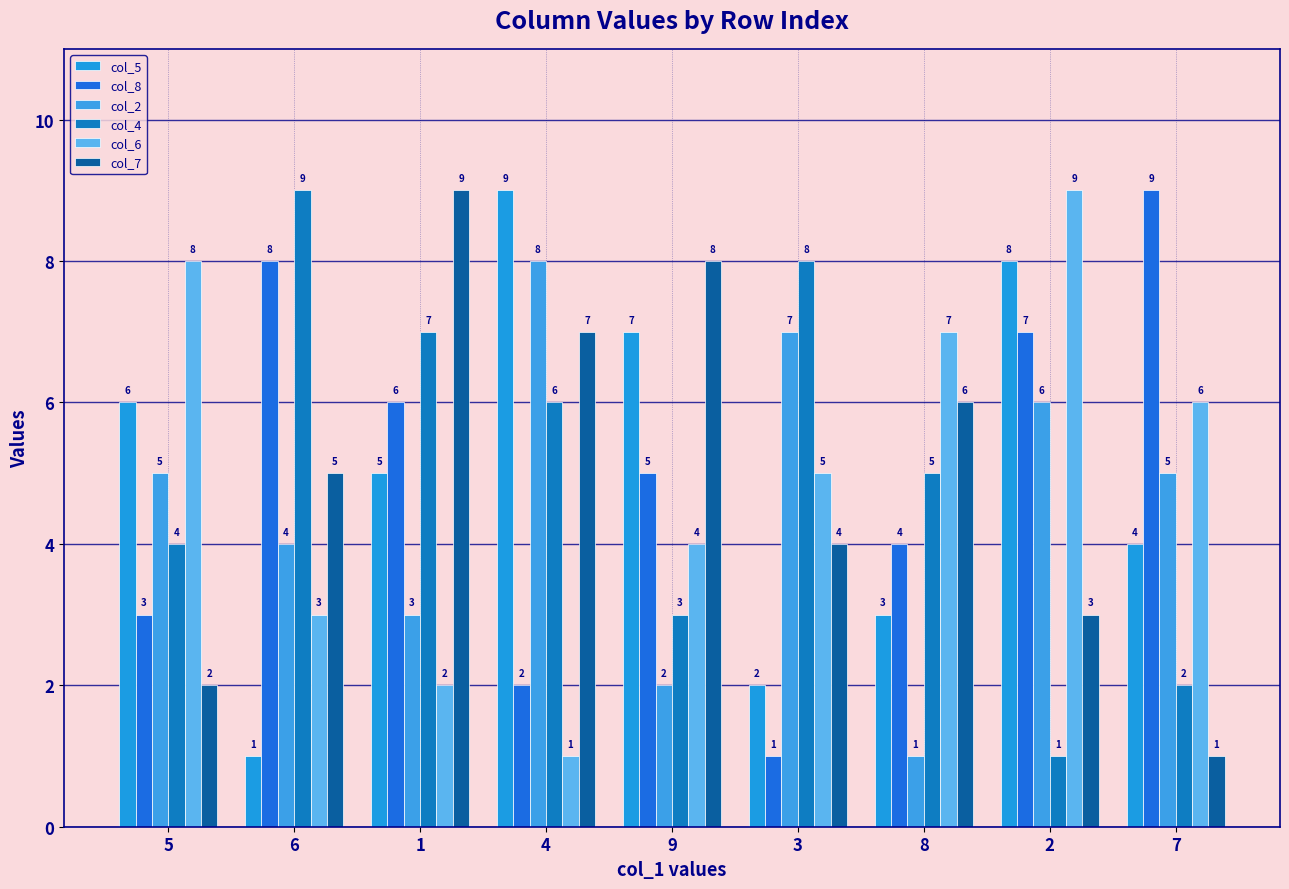

What is the sum of the col_2 values at 8 and 4?

9